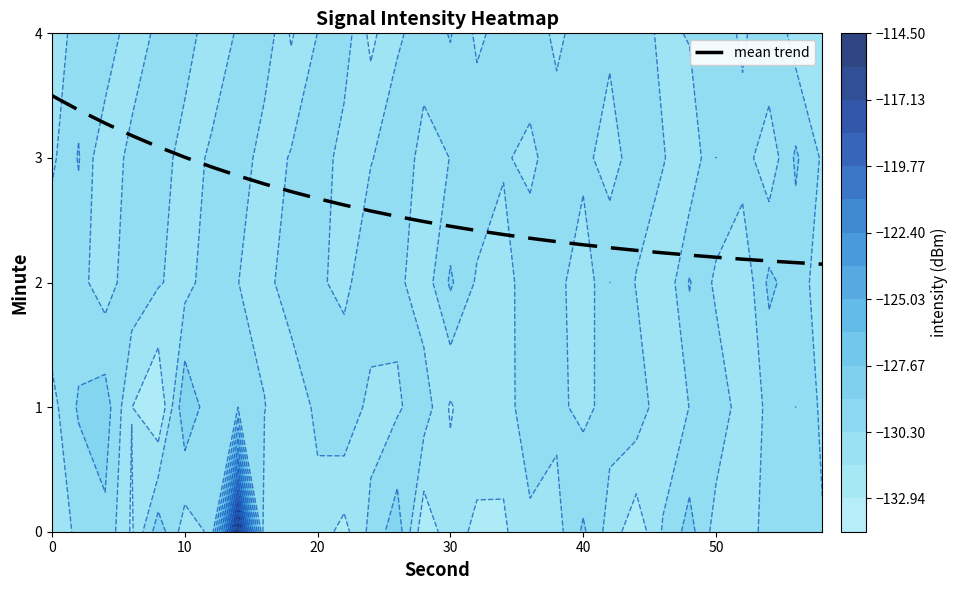

The mean trend series shows 1.4 at 10. True or false?

False